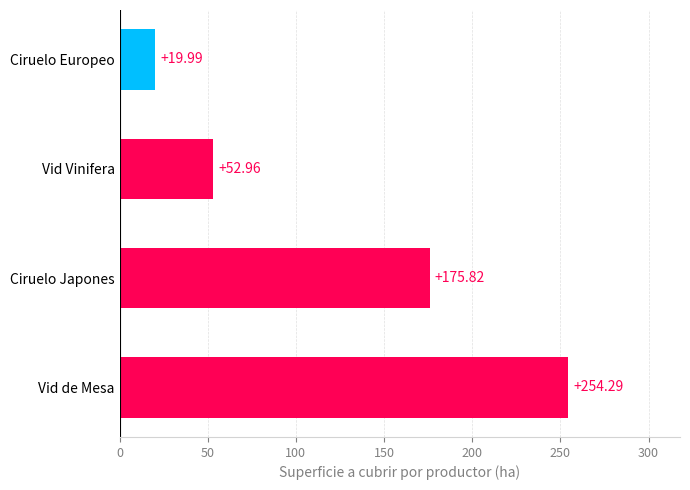

Approximately how many times larger is the value at Vid Vinifera compared to Ciruelo Japones?

0.3